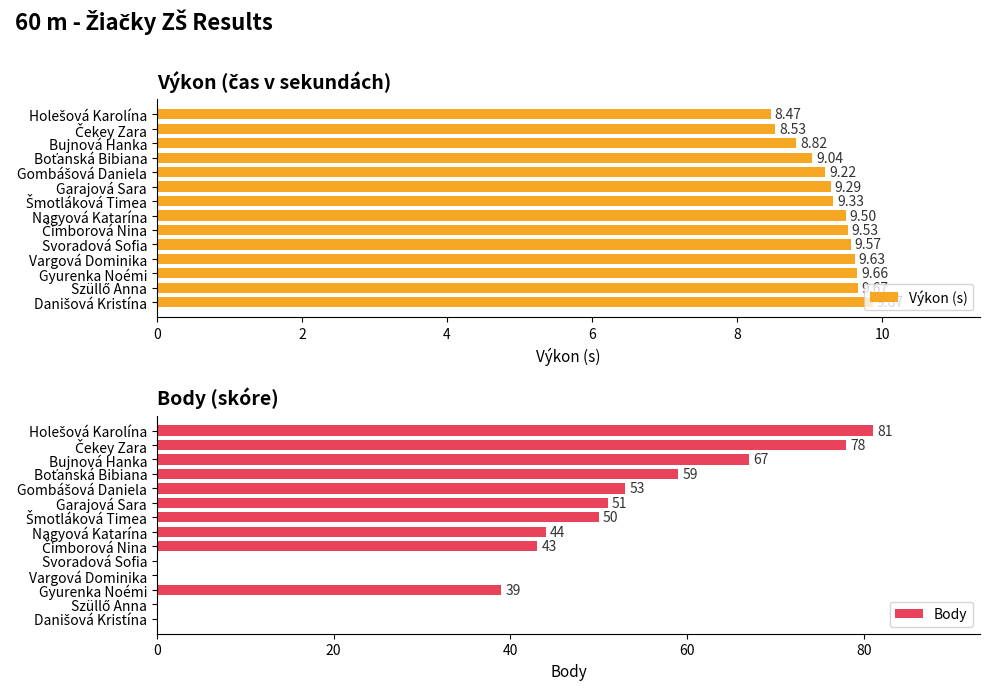

How many data points in Výkon (s) are less than 9?

3